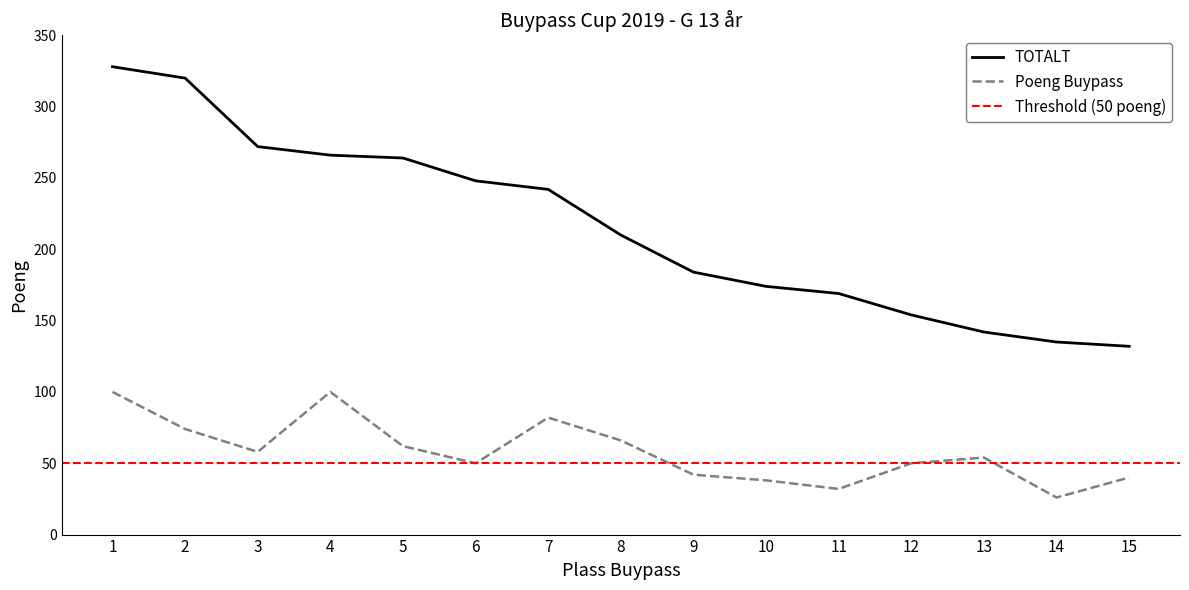

Reading left to right, transcribe all the data shown in this chart.

TOTALT: 328	320	272	266	264	248	242	210	184	174	169	154	142	135	132
Poeng Buypass: 100	74	58	100	62	50	82	66	42	38	32	50	54	26	40